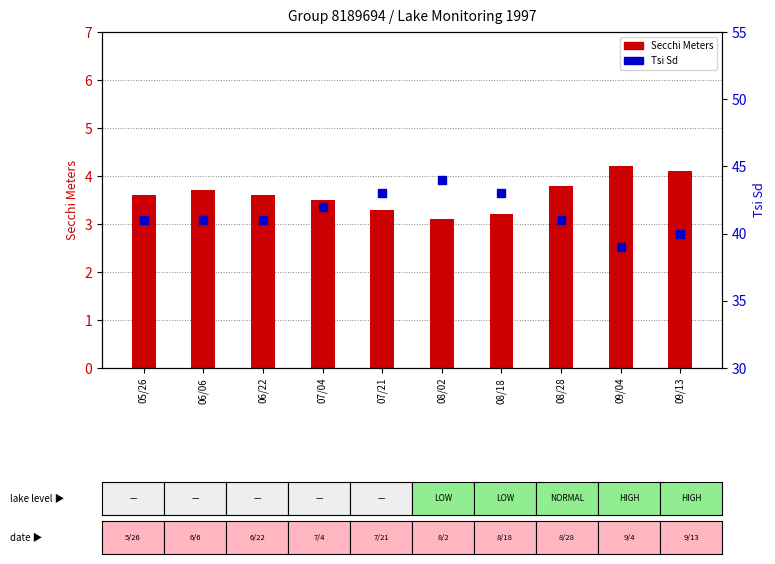

Is the value of Secchi Meters at 06/22 greater than the value of Tsi Sd at 08/18?

No